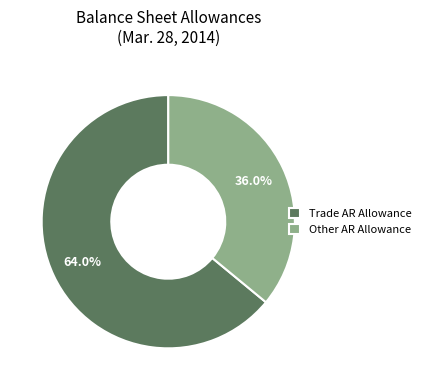

Does Trade AR Allowance account for over 50% of the chart?

Yes